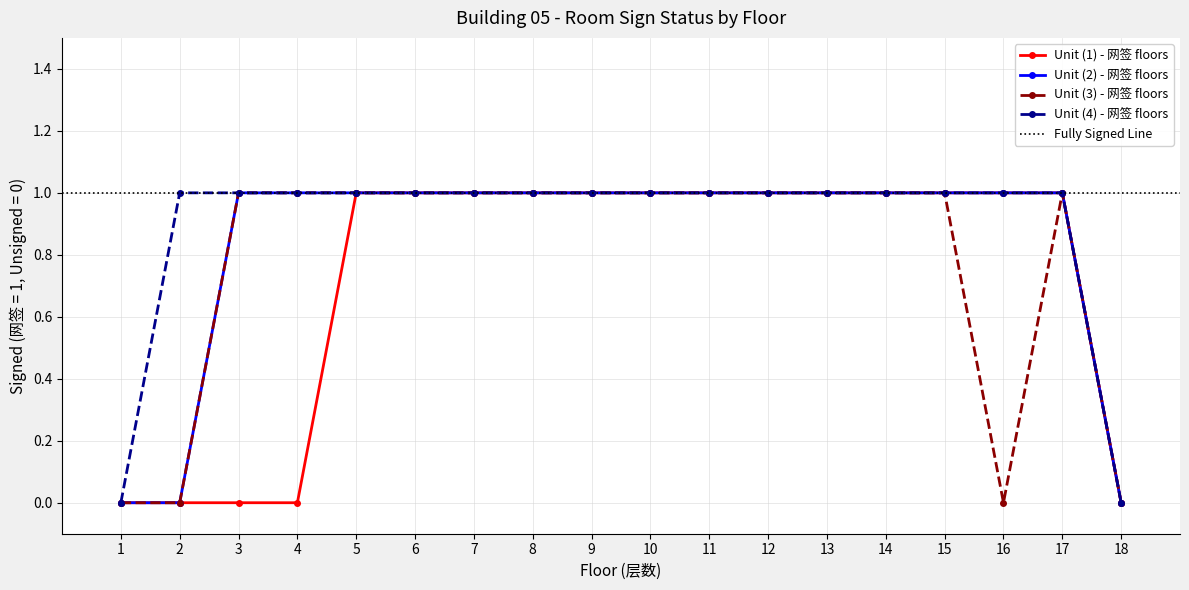

True or false: Unit (1) - 网签 floors has a value of 2 at 15.

False